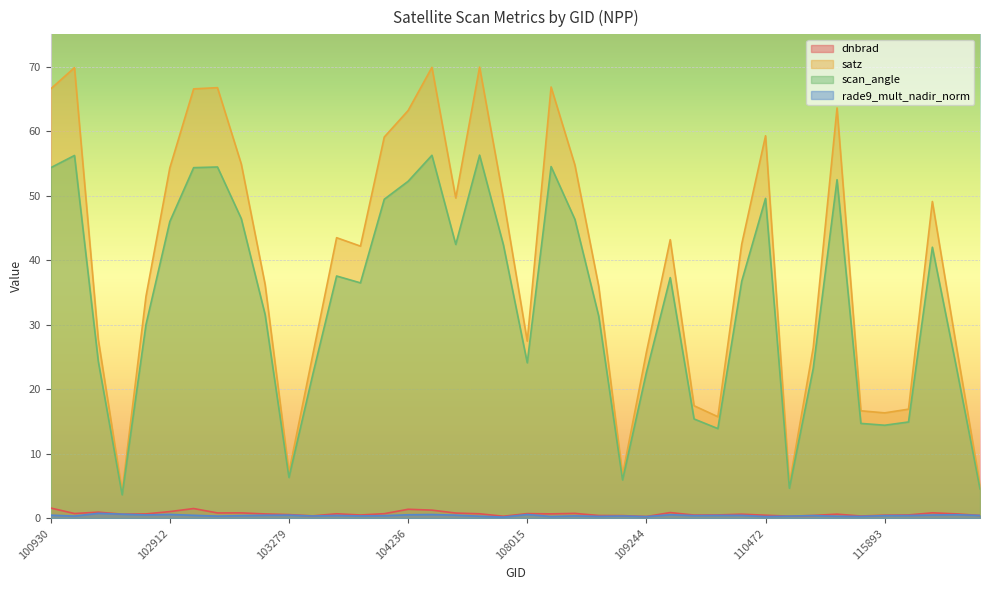

At which category is the sum across all series the highest?

104346